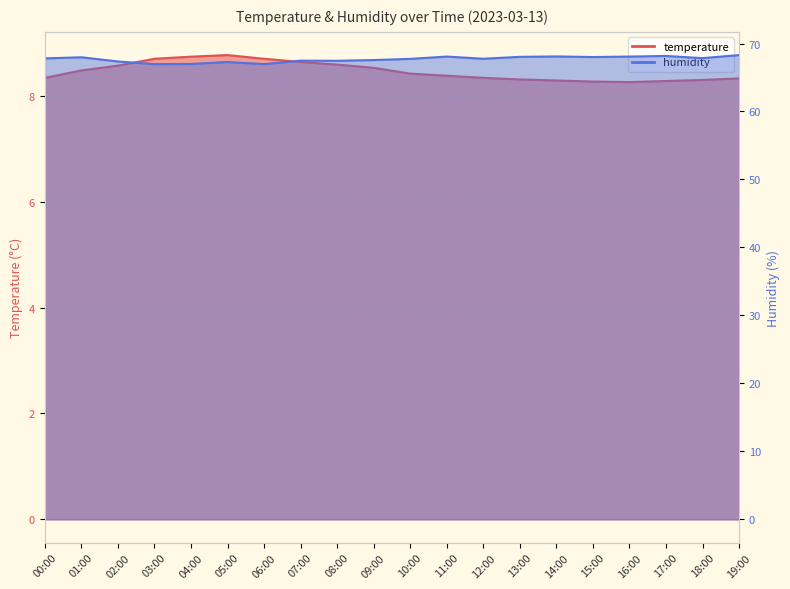

What is the average value of the temperature series?

8.5